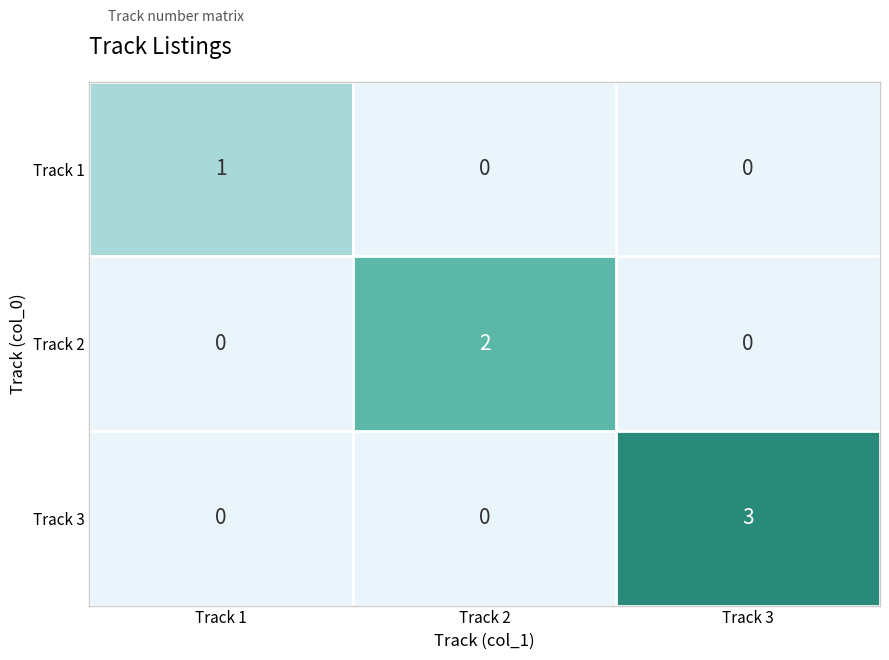

The Track 2 series shows 2 at Track 2. True or false?

True